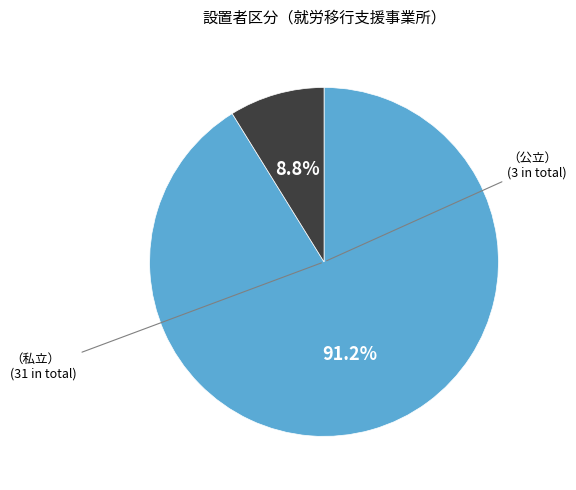

How many slices are in this pie chart?

2